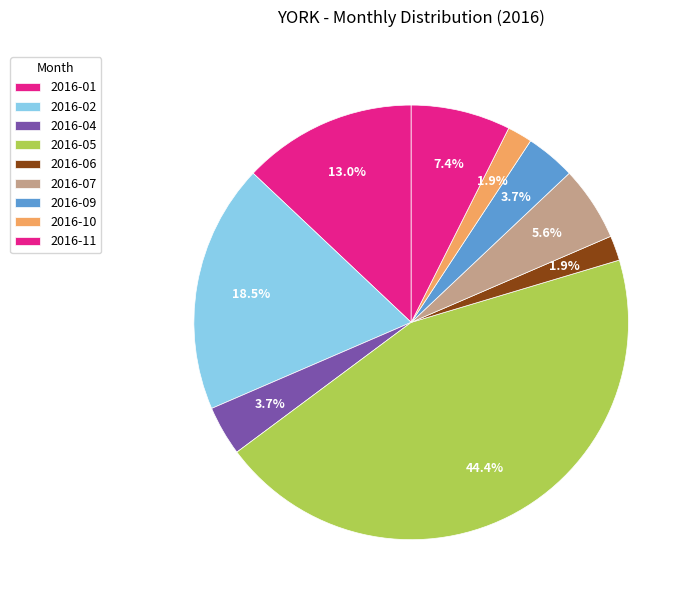

What is the ratio of the value at 2016-11 to the value at 2016-06?

4.0